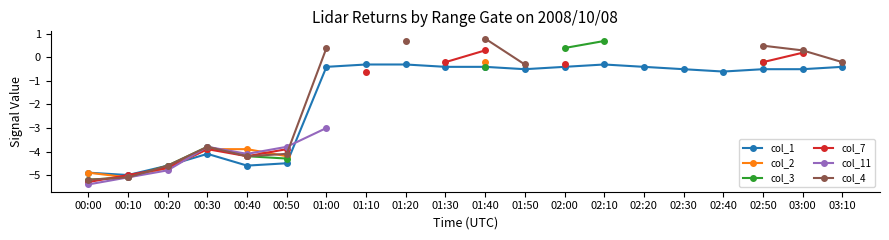

Where do col_2 and col_7 first cross each other?

00:00 and 00:10